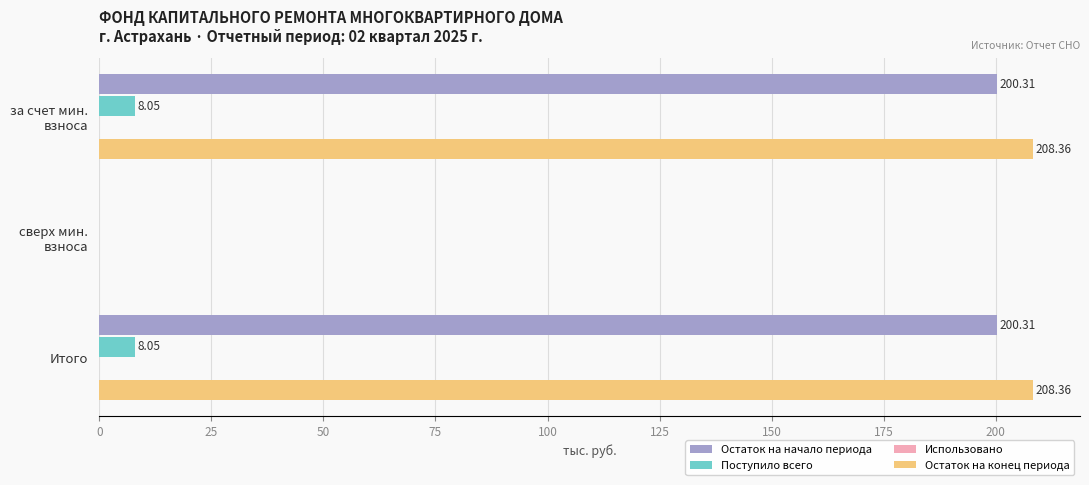

What is the sum of all Остаток на начало периода values?

400.6